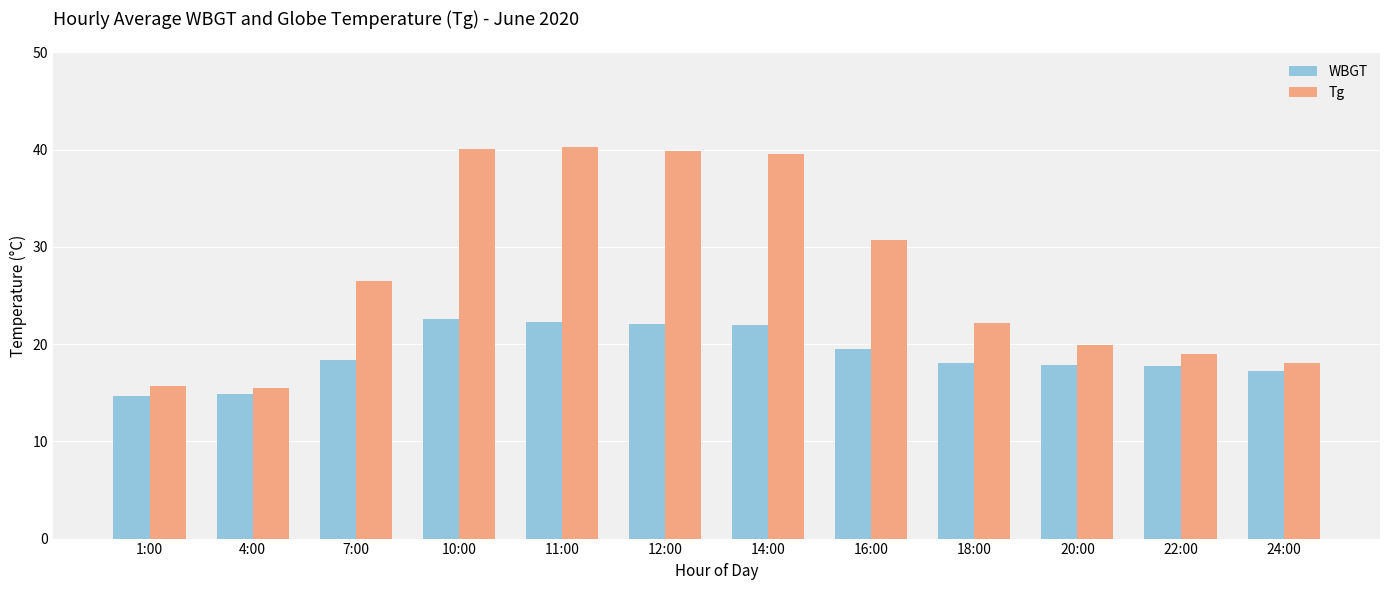

Is the value of Tg at 20:00 greater than the value of WBGT at 14:00?

No